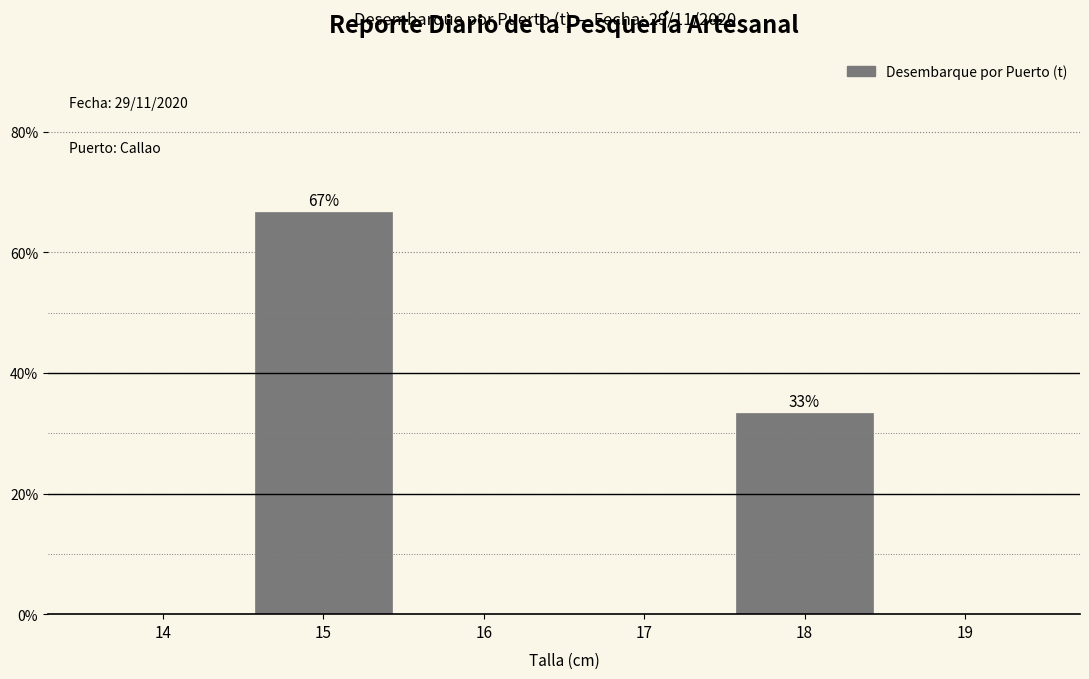

Reading left to right, extract all data points from this chart.

14=0.0	15=66.7	16=0.0	17=0.0	18=33.3	19=0.0